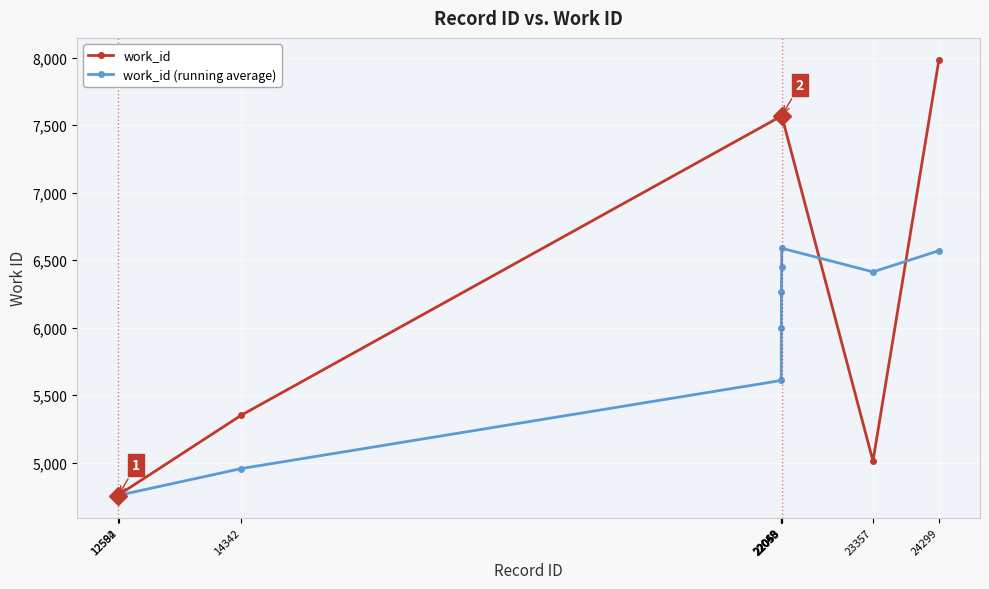

What is the value of the work_id point at the 8th from the left?

7569.0